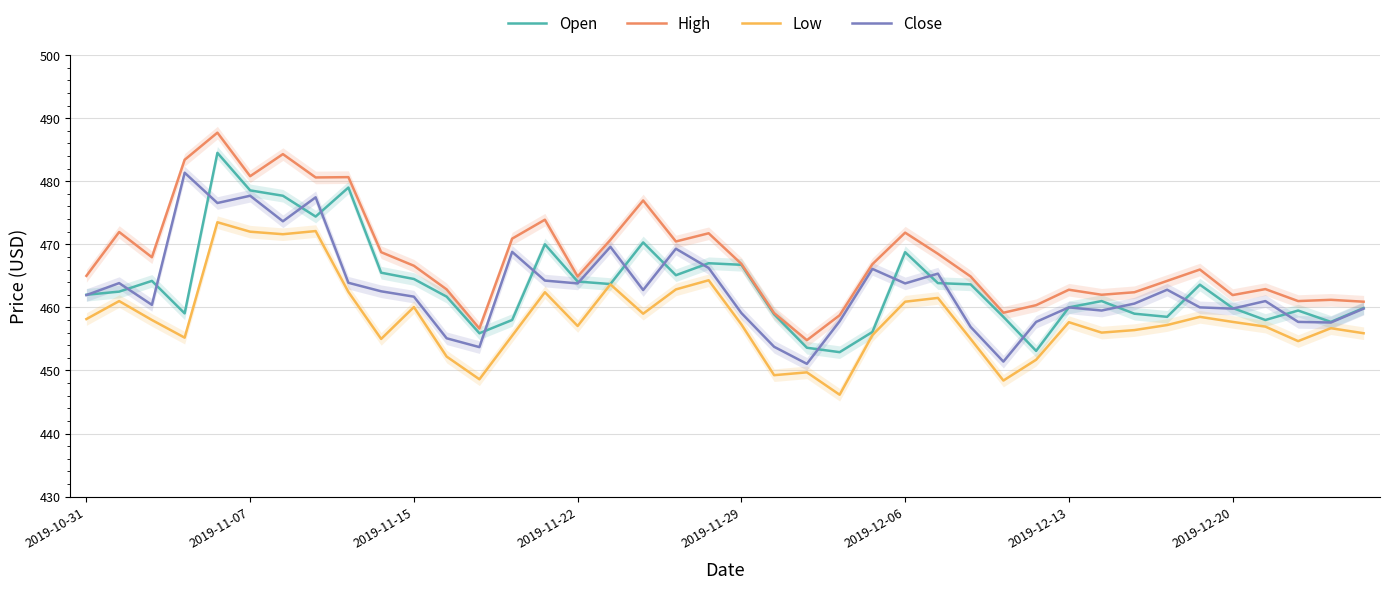

What is the minimum value for High?

454.8